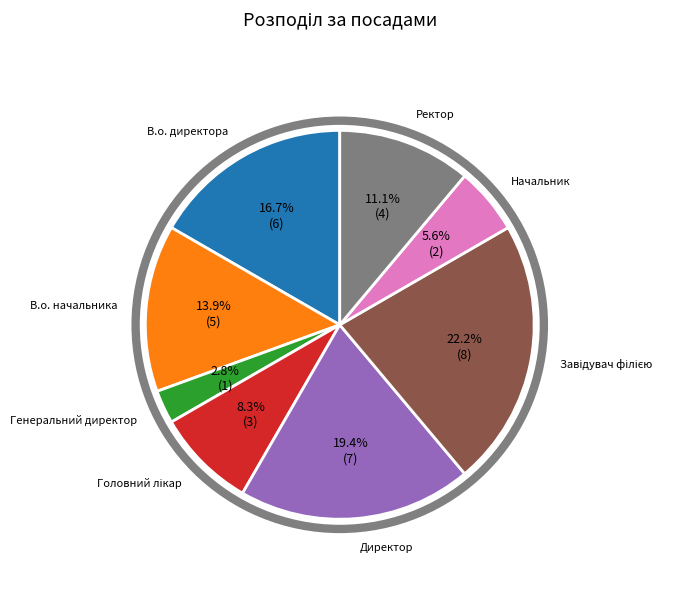

How many segments does this pie chart have?

8